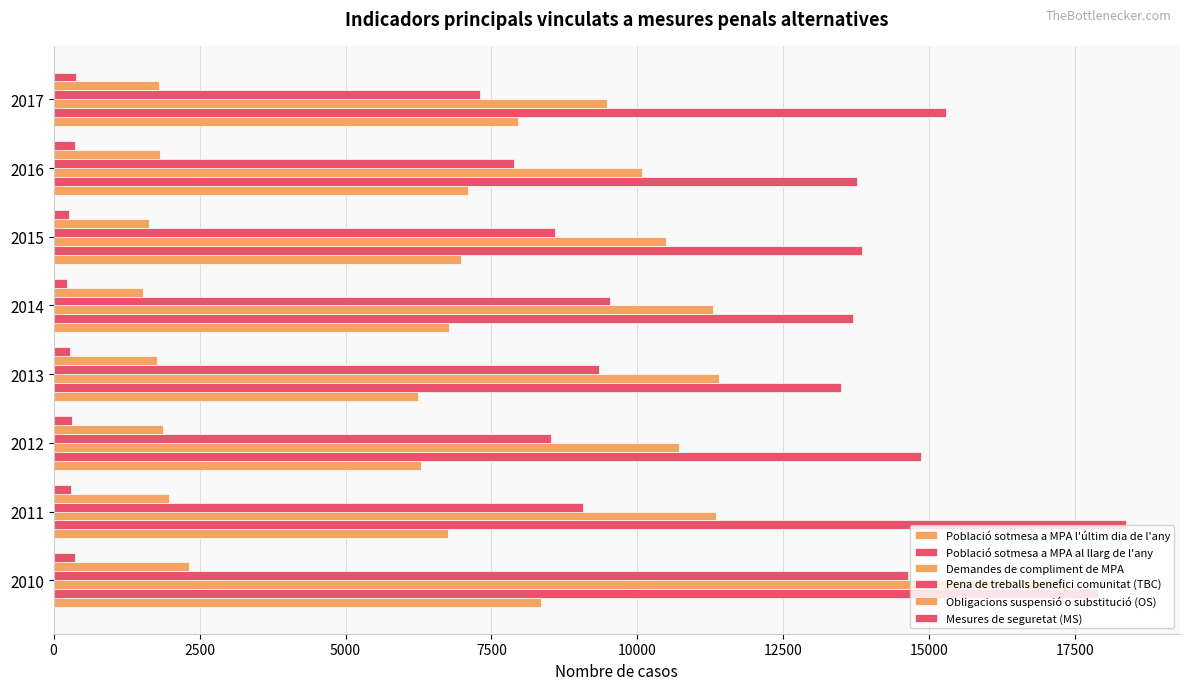

Count the number of data series in this chart.

6